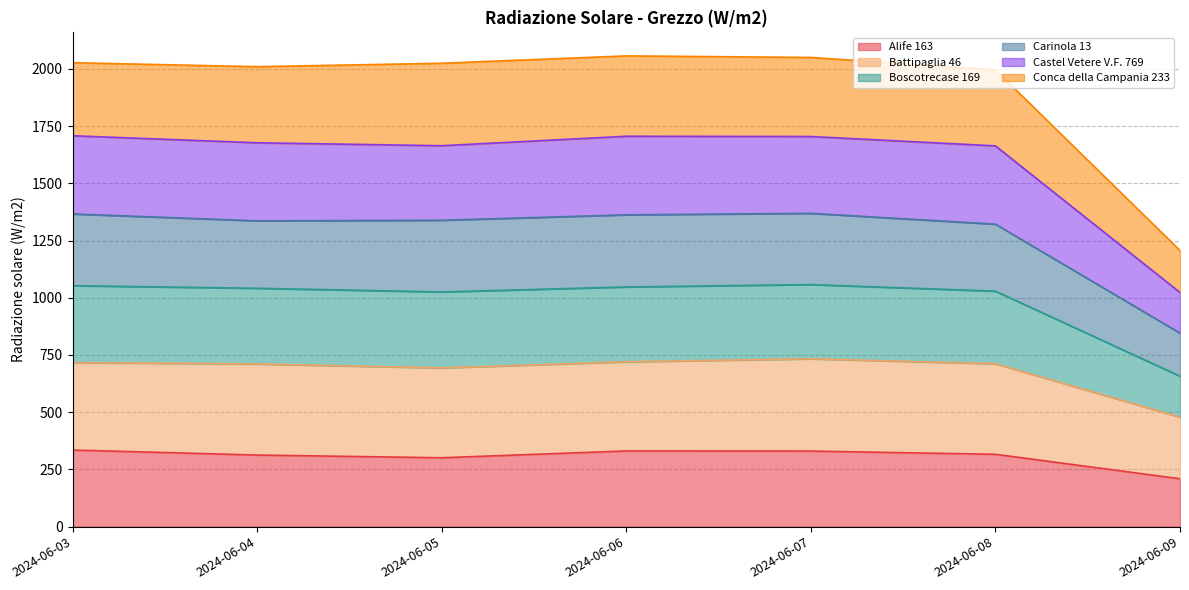

What is the minimum value for Alife 163?

209.2